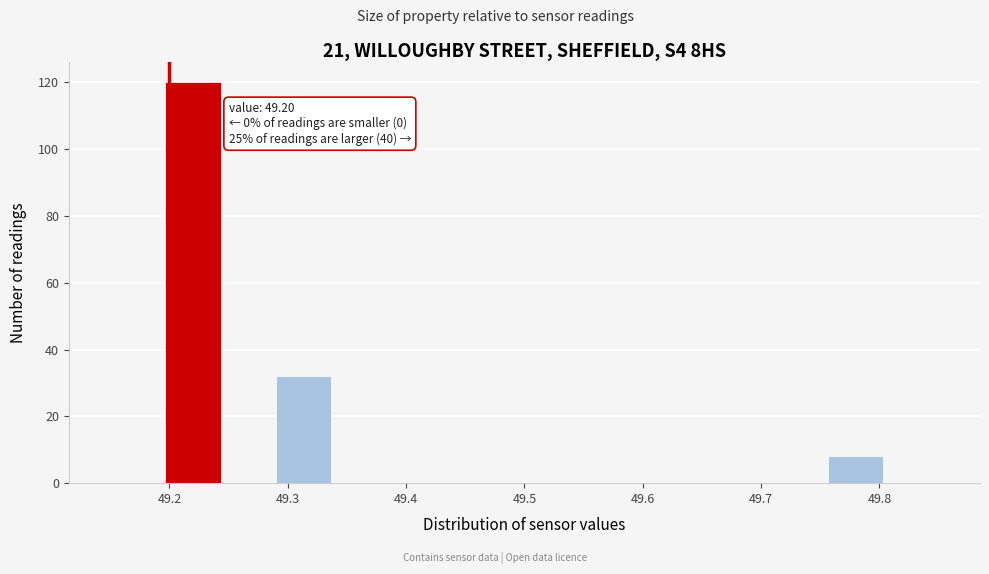

Over which range of the x-axis is the bar tallest?

49.20 to 49.24